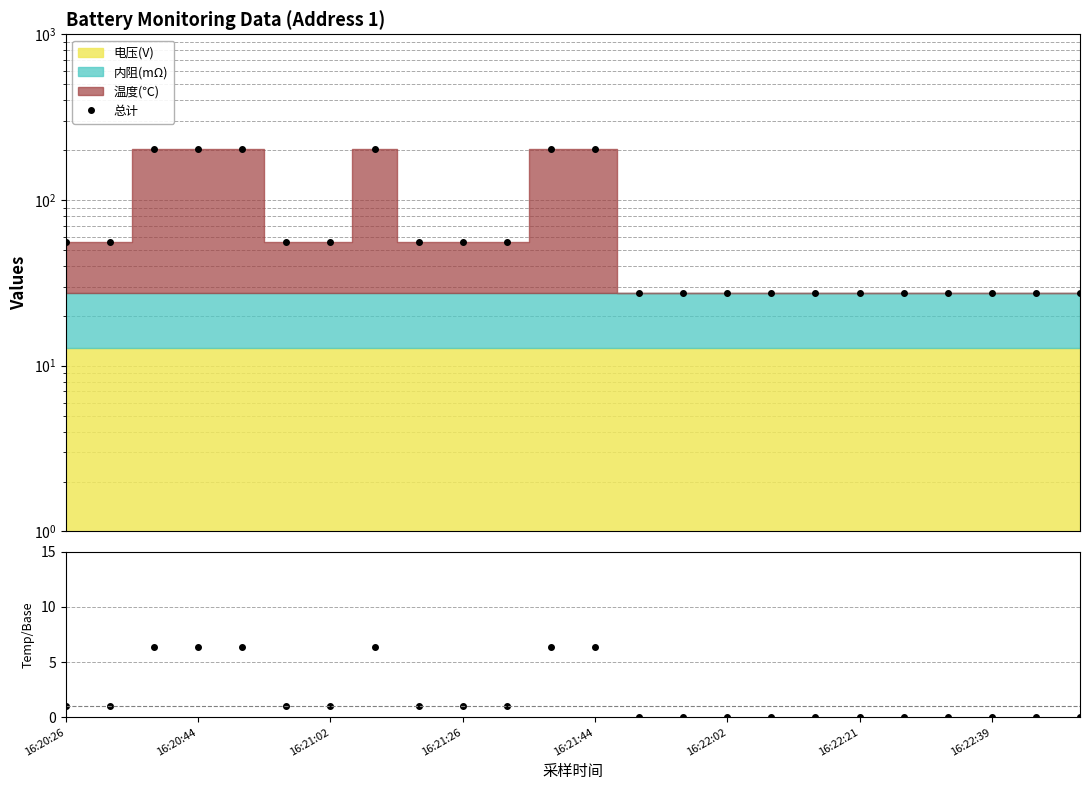

True or false: 温度/基础值 and 总计 cross at least once.

False